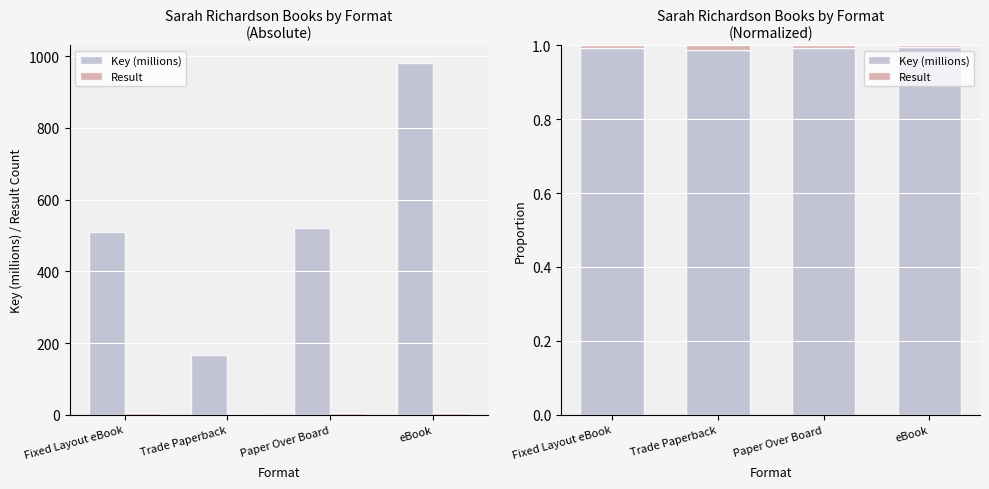

Which has a higher value, Trade Paperback or eBook?

eBook